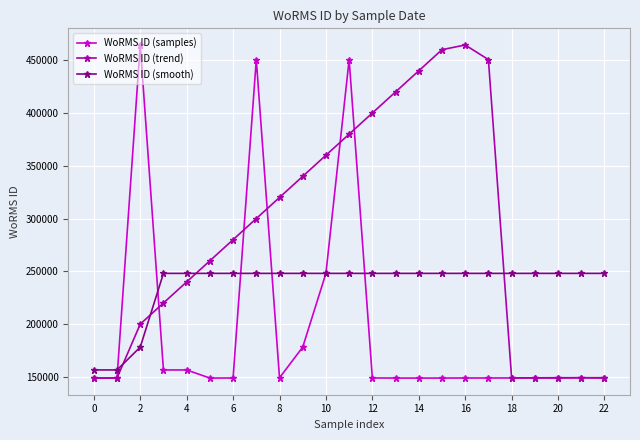

Which series has the largest total across all categories?

WoRMS ID (trend)